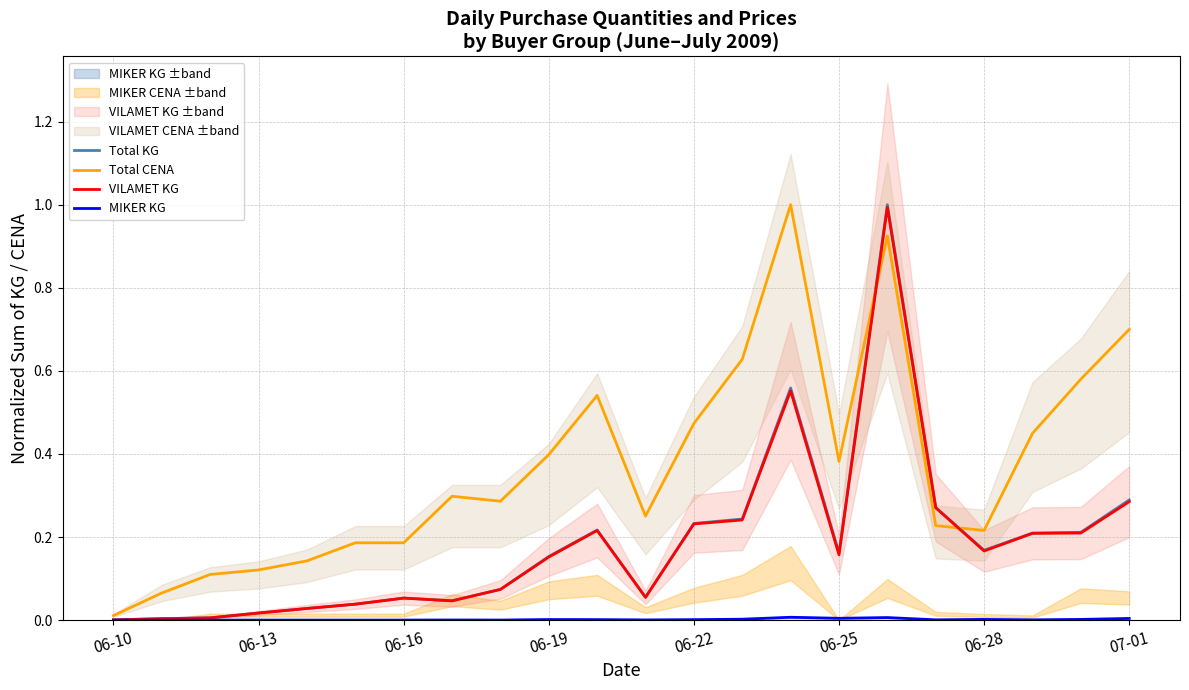

True or false: VILAMET KG has more than 2 interior local peaks.

True